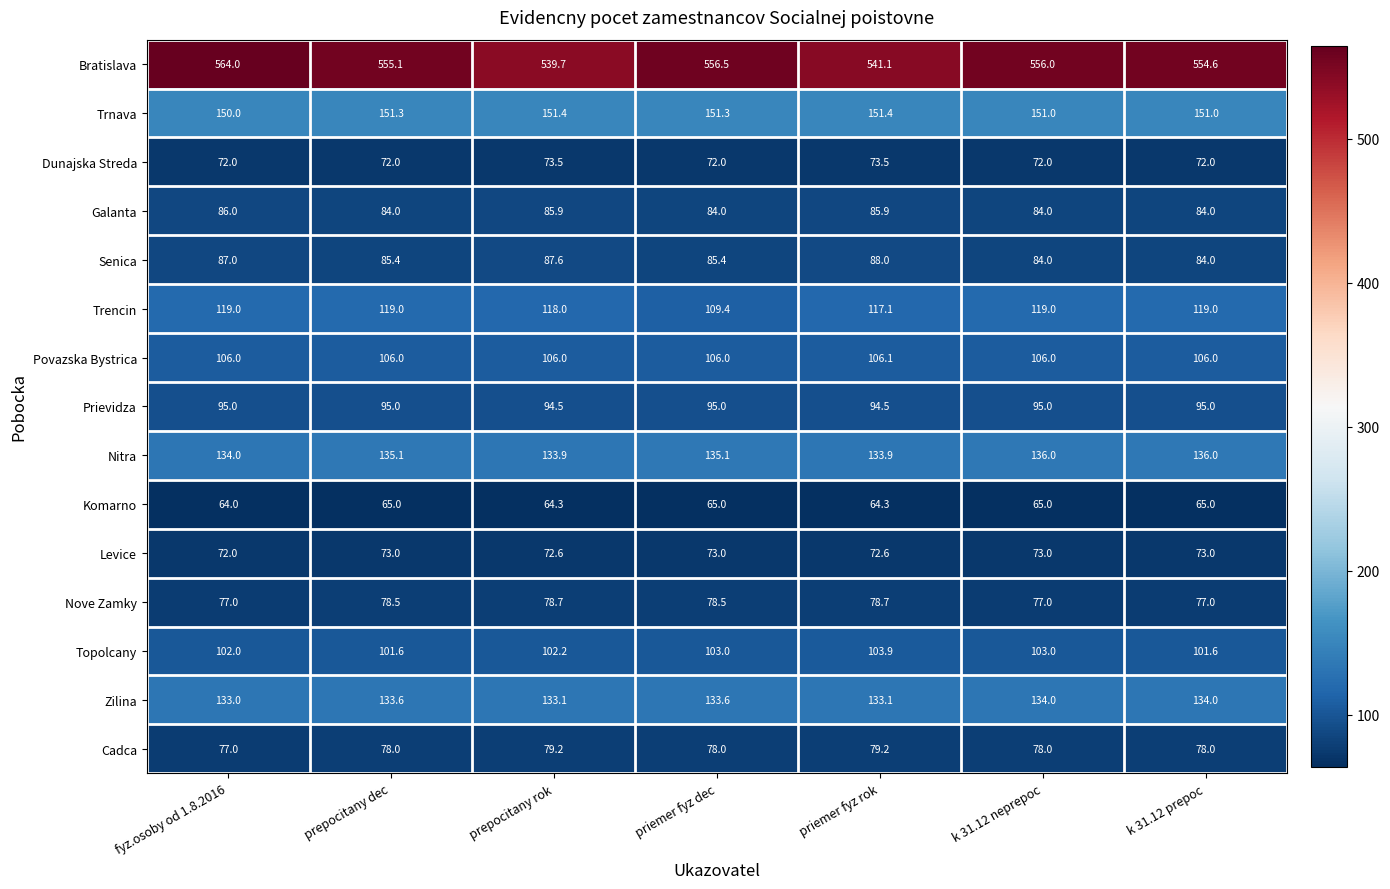

What is the lowest value of the Bratislava series?

539.7